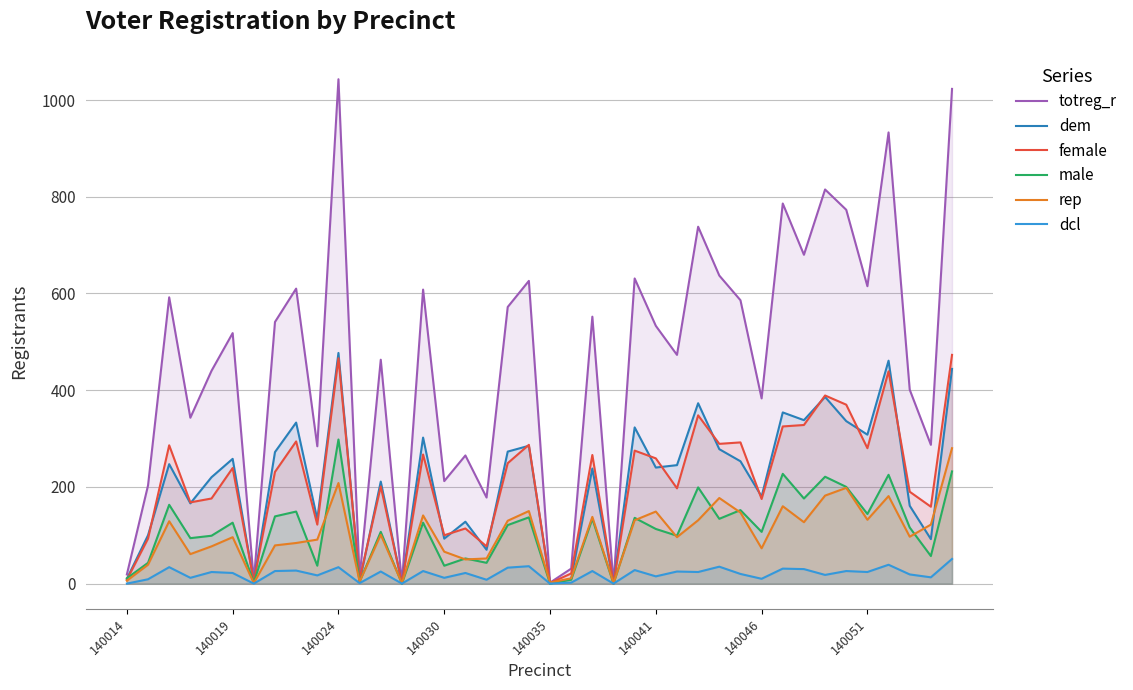

True or false: female and dcl intersect in this chart.

False